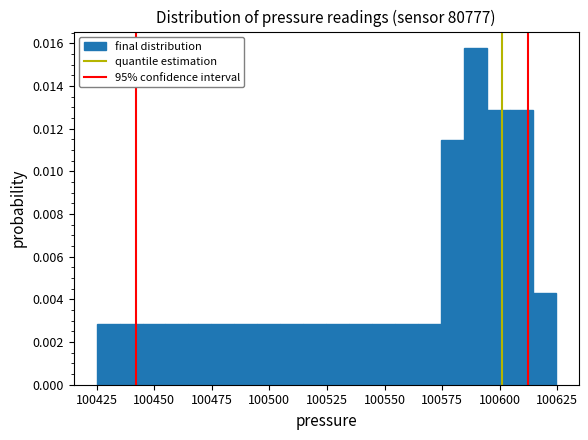

Around what value on the x-axis is the tallest bar? Give the approximate position of its centre, as read against the axis.

100590